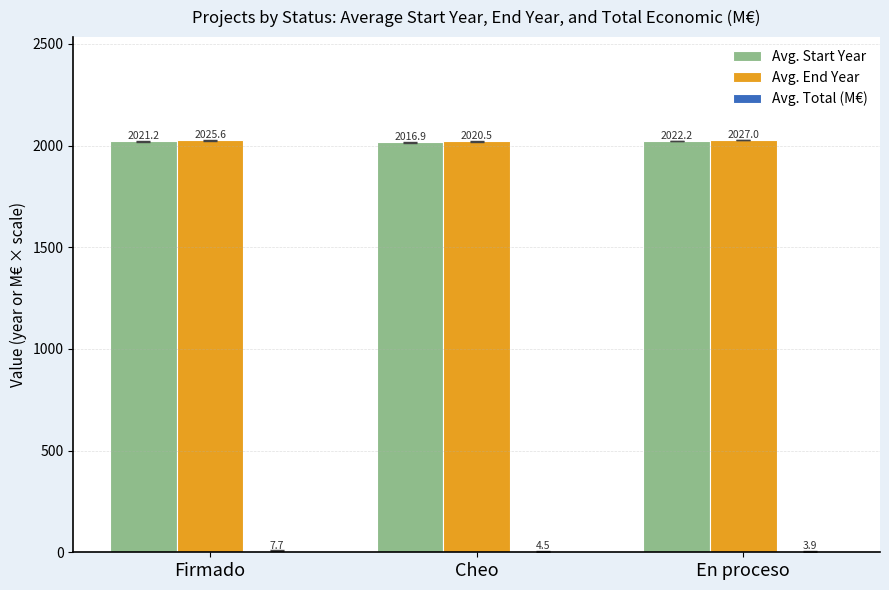

How many series are shown in this chart?

3